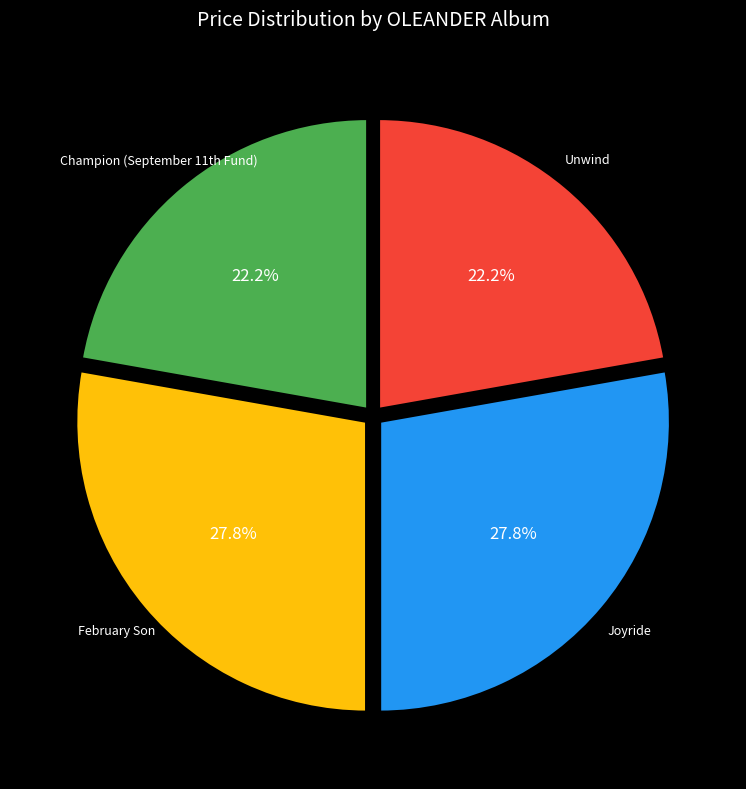

Is there any slice that represents more than half of the pie?

No